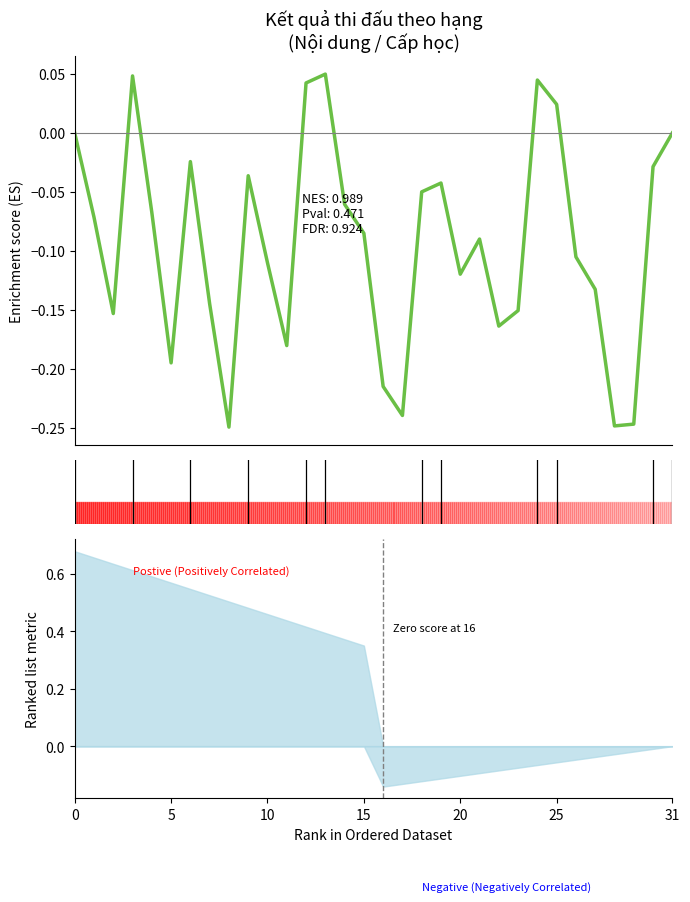

True or false: the data shows -0.2 at 23.

False